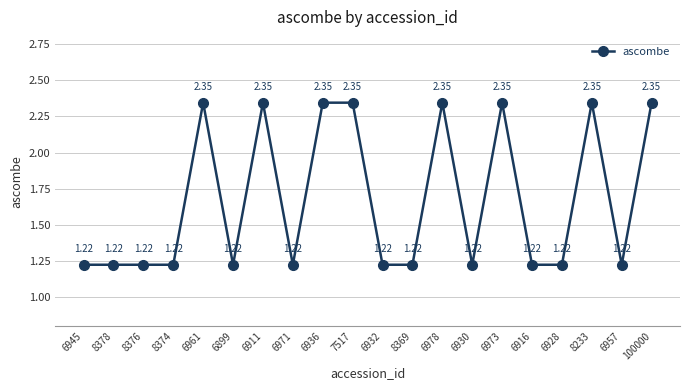

True or false: there are more than 0 points higher than both neighbors.

True